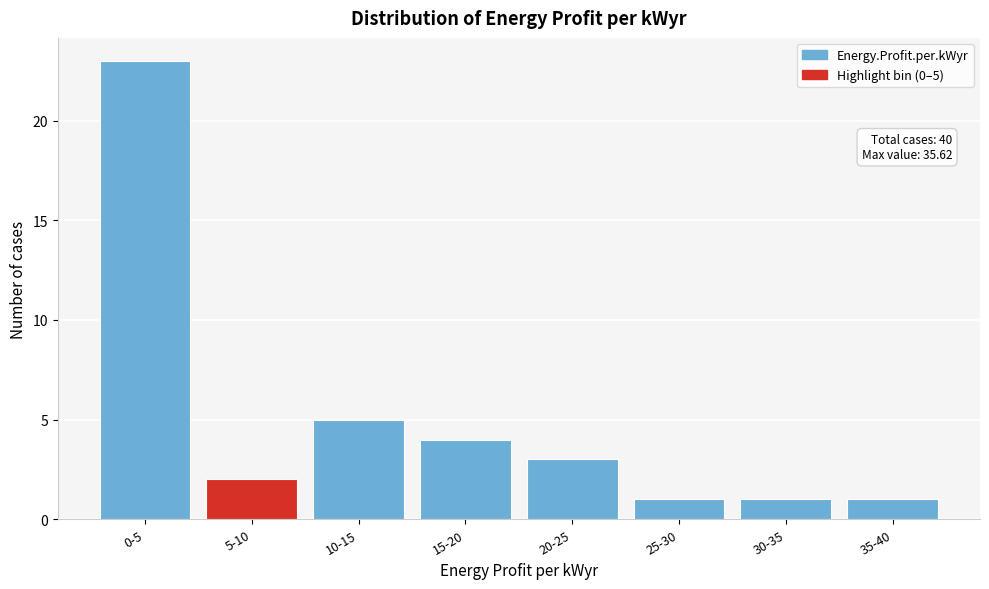

Reading right to left, transcribe all the data shown in this chart.

1	1	1	3	4	5	2	23